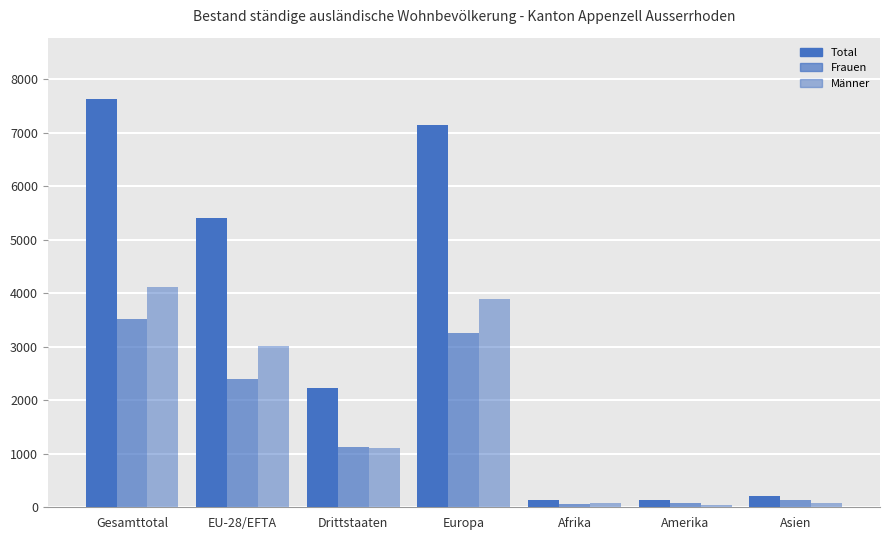

What is the label of the 5th bar from the right?

Drittstaaten